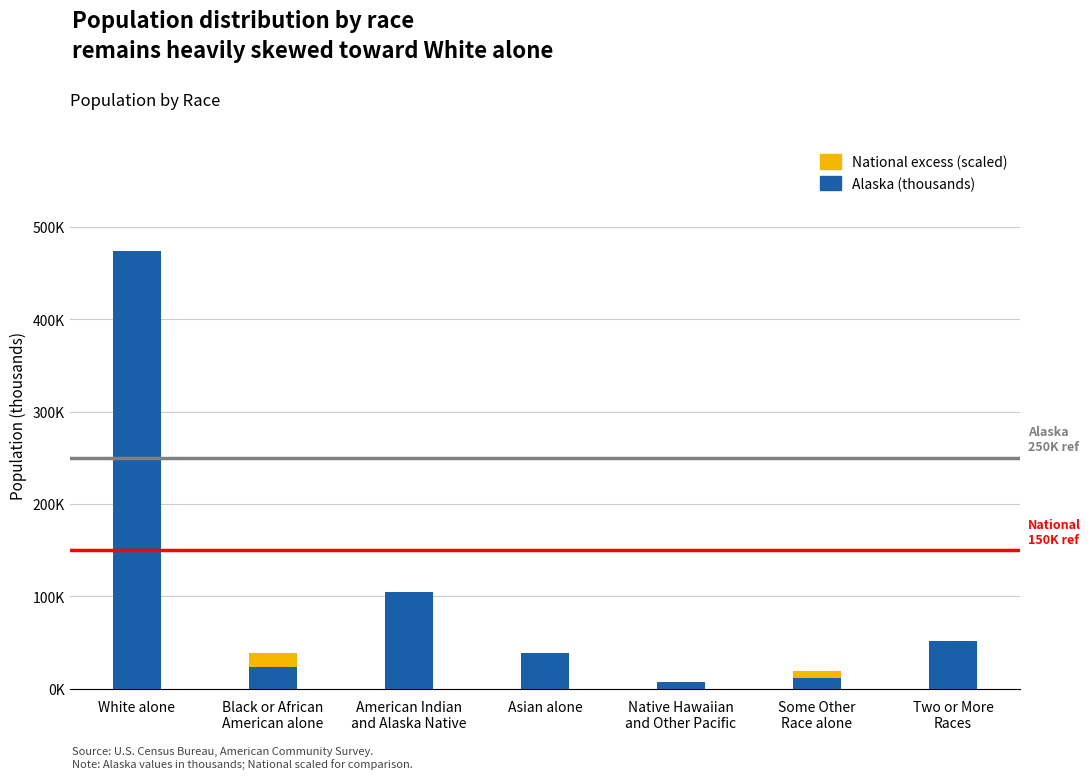

Does the chart contain stacked bars?

Yes